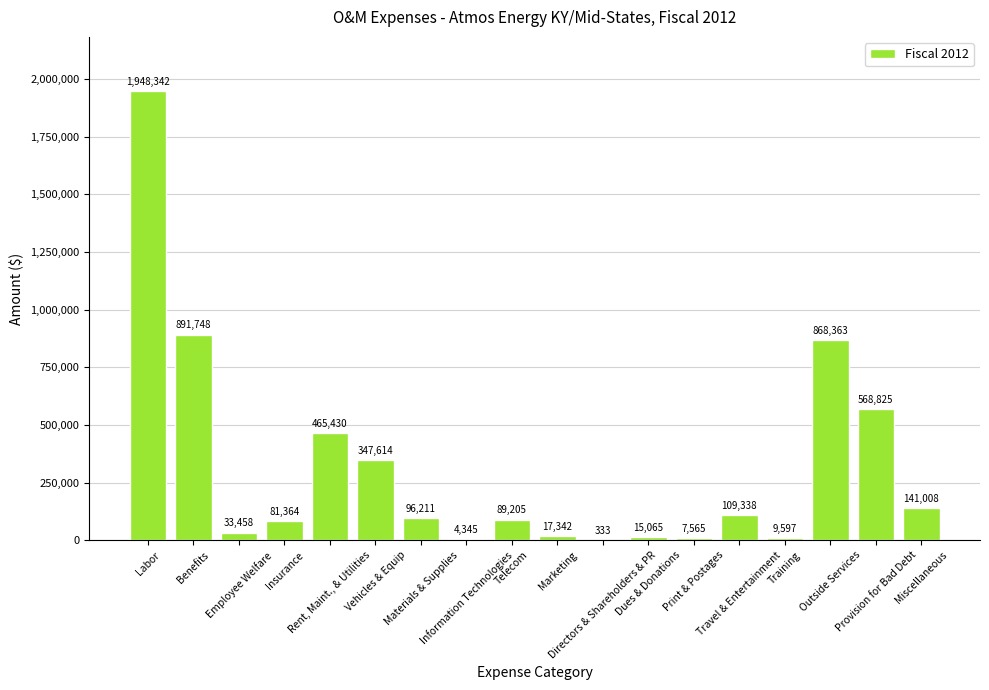

What is the greatest value displayed?

1948341.8